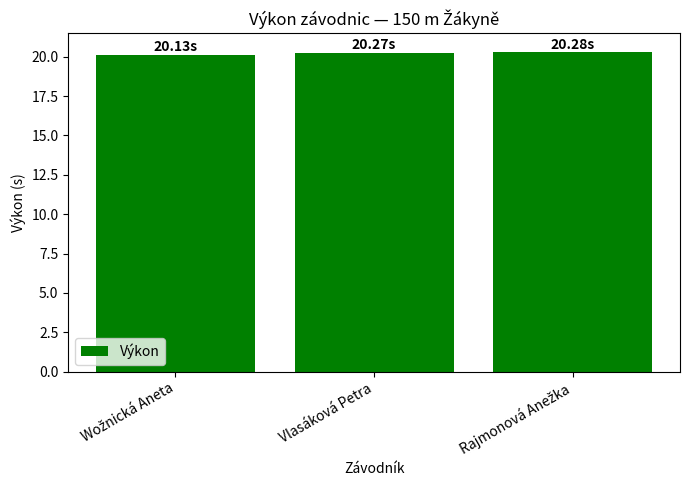

What is the label of the 2nd bar from the right?

Vlasáková Petra